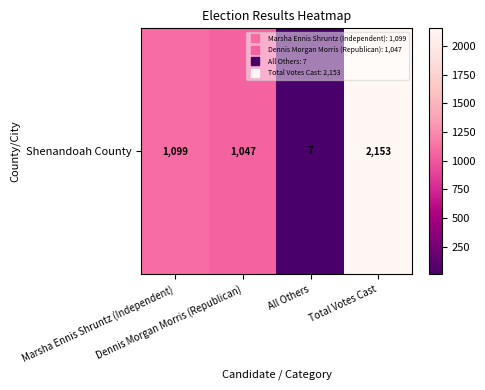

What is the ratio of the value at Dennis Morgan Morris (Republican) to the value at All Others?

149.6